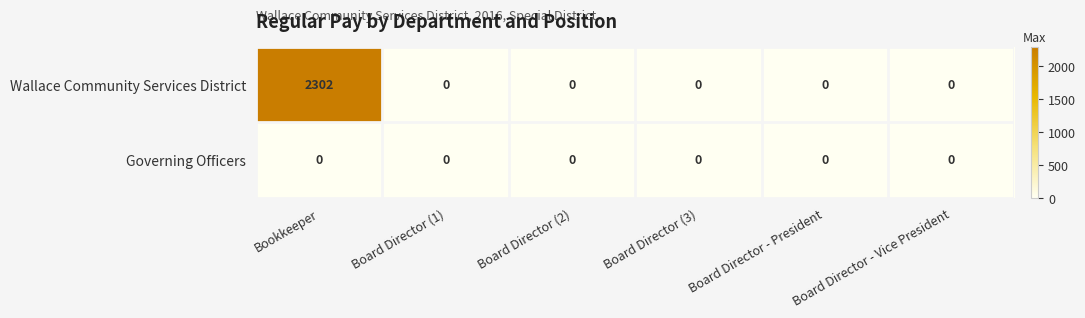

Rank the series by their average value, from lowest to highest.

Governing Officers, Wallace Community Services District